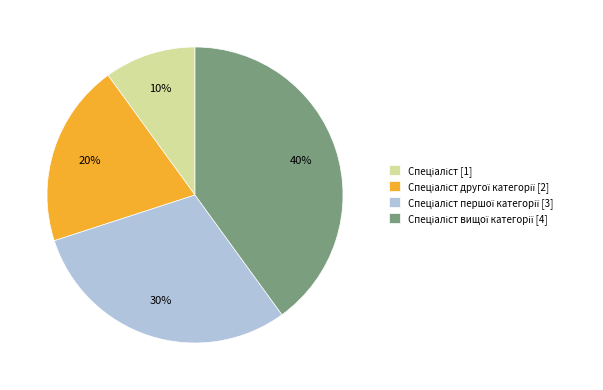

To the nearest percent, what is the average slice percentage?

25%